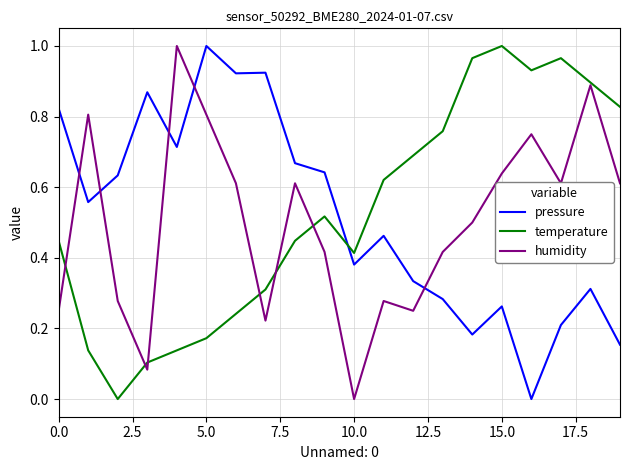

True or false: pressure and humidity intersect in this chart.

True